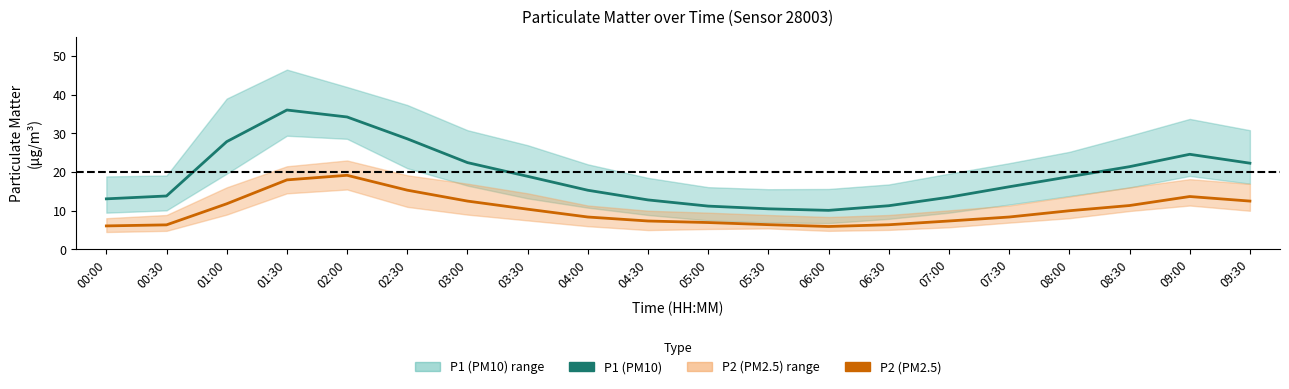

At which category is the sum across all series the highest?

01:30